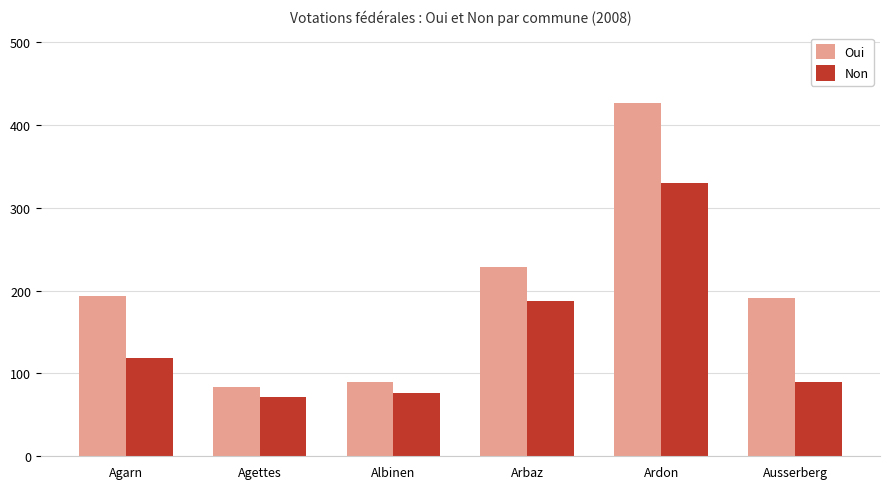

At which category does the chart reach its minimum across all series?

Agettes